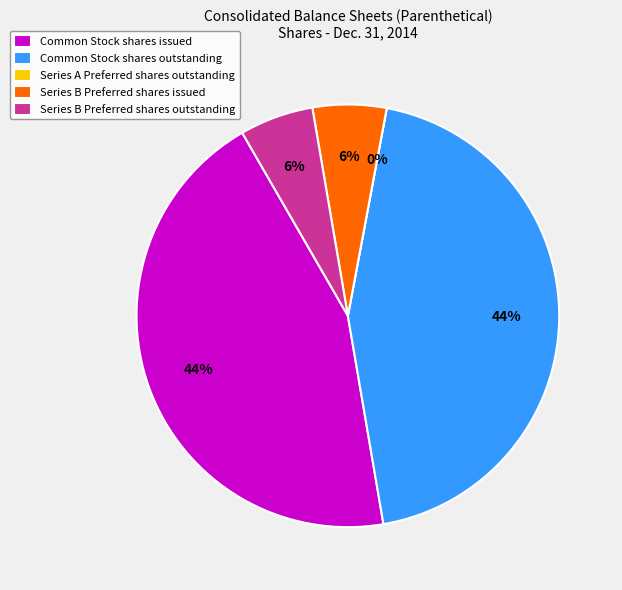

To the nearest percent, what is the combined percentage of Series B Preferred shares issued and Series A Preferred shares outstanding?

6%